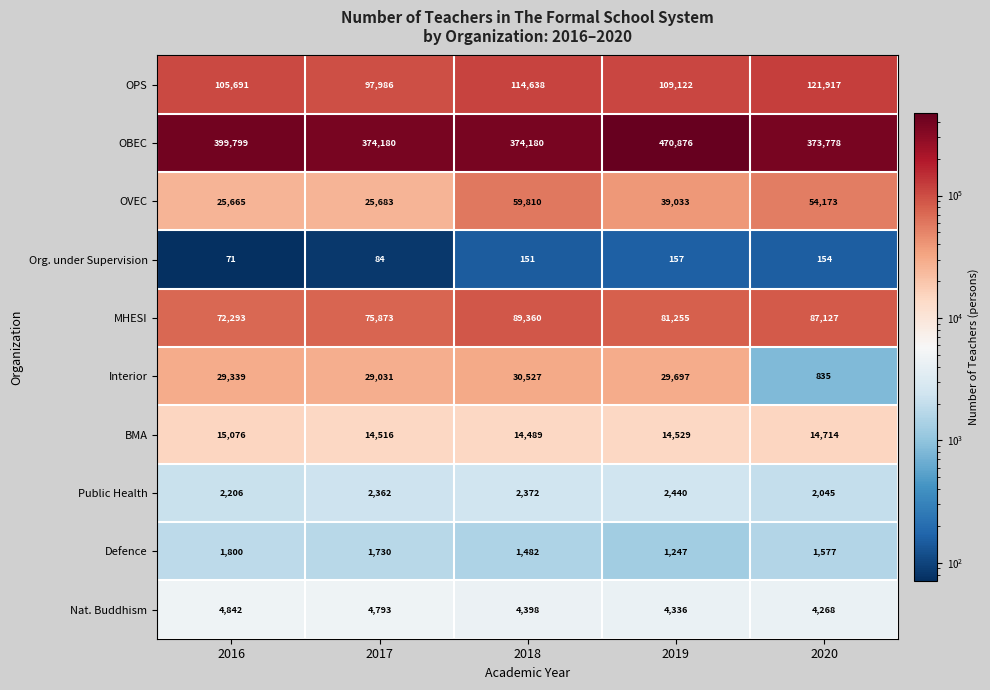

Which label corresponds to the largest value in the chart?

2019